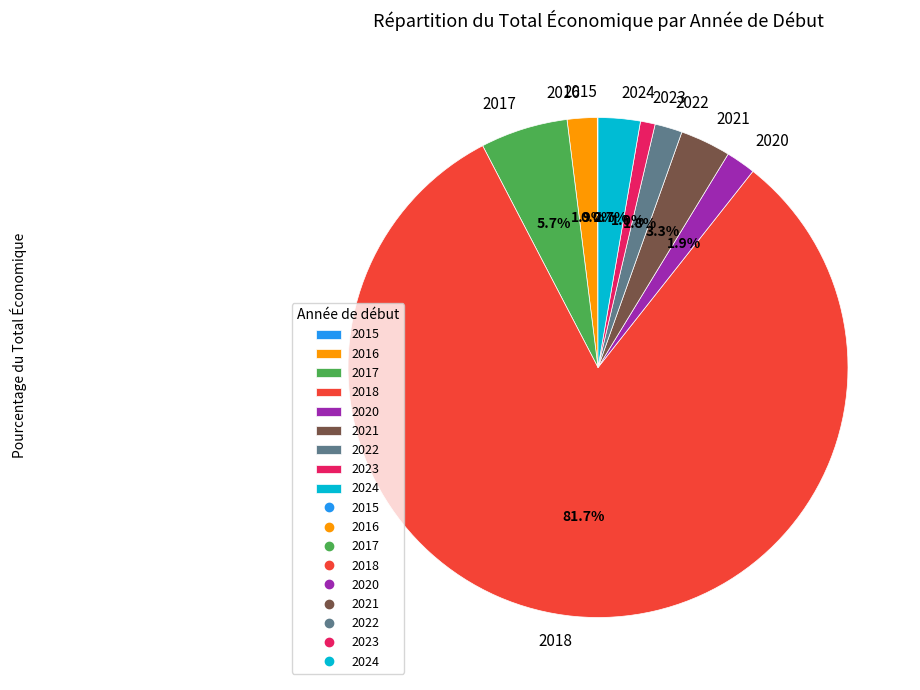

Which slice is the largest?

2018